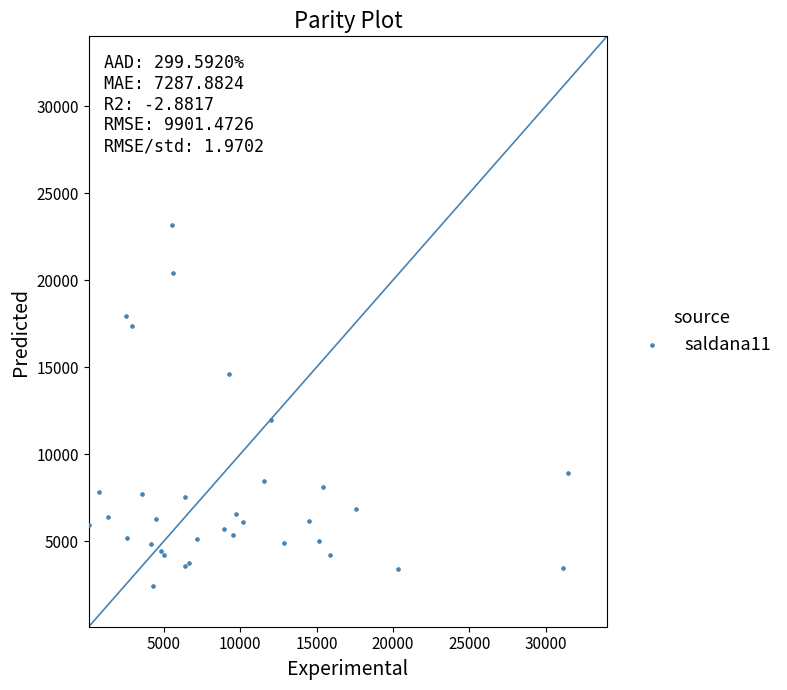

What Y value in the scatter plot is closest to 12780?

11940